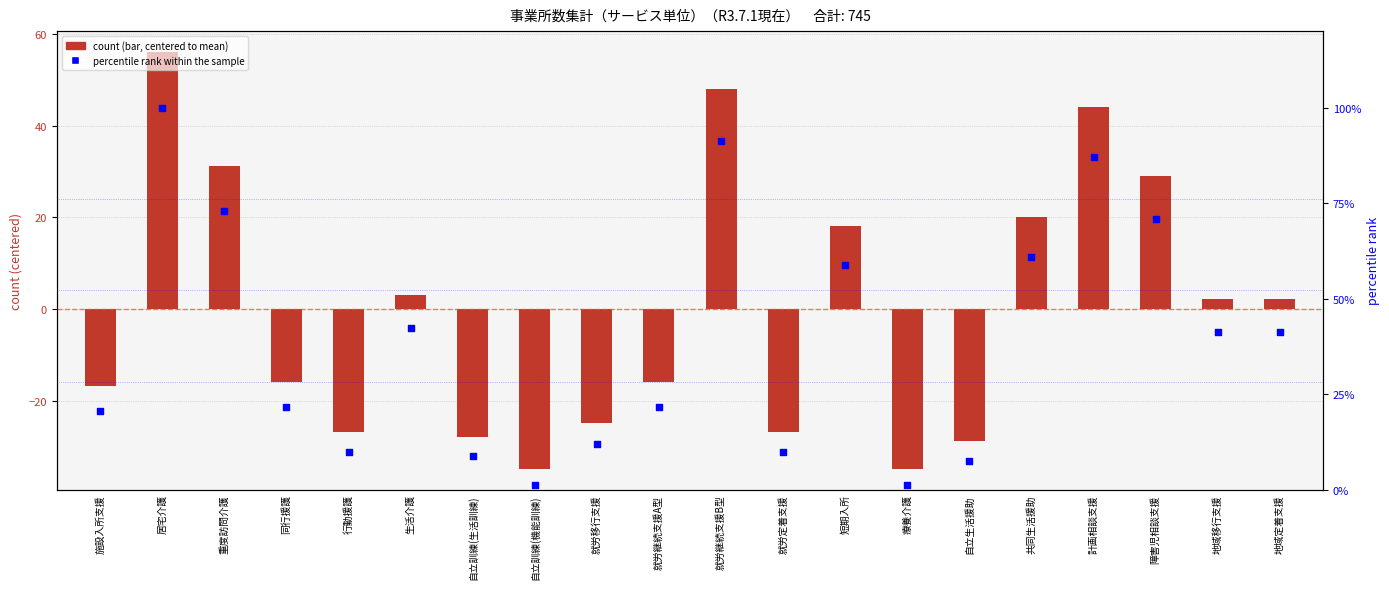

At which category is the sum across all series the highest?

居宅介護